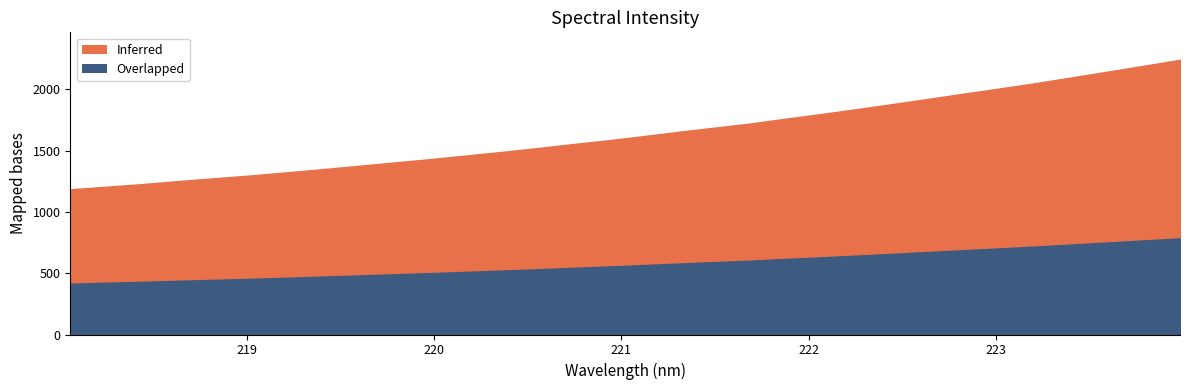

Where does the data first go above 1617?

221.1174